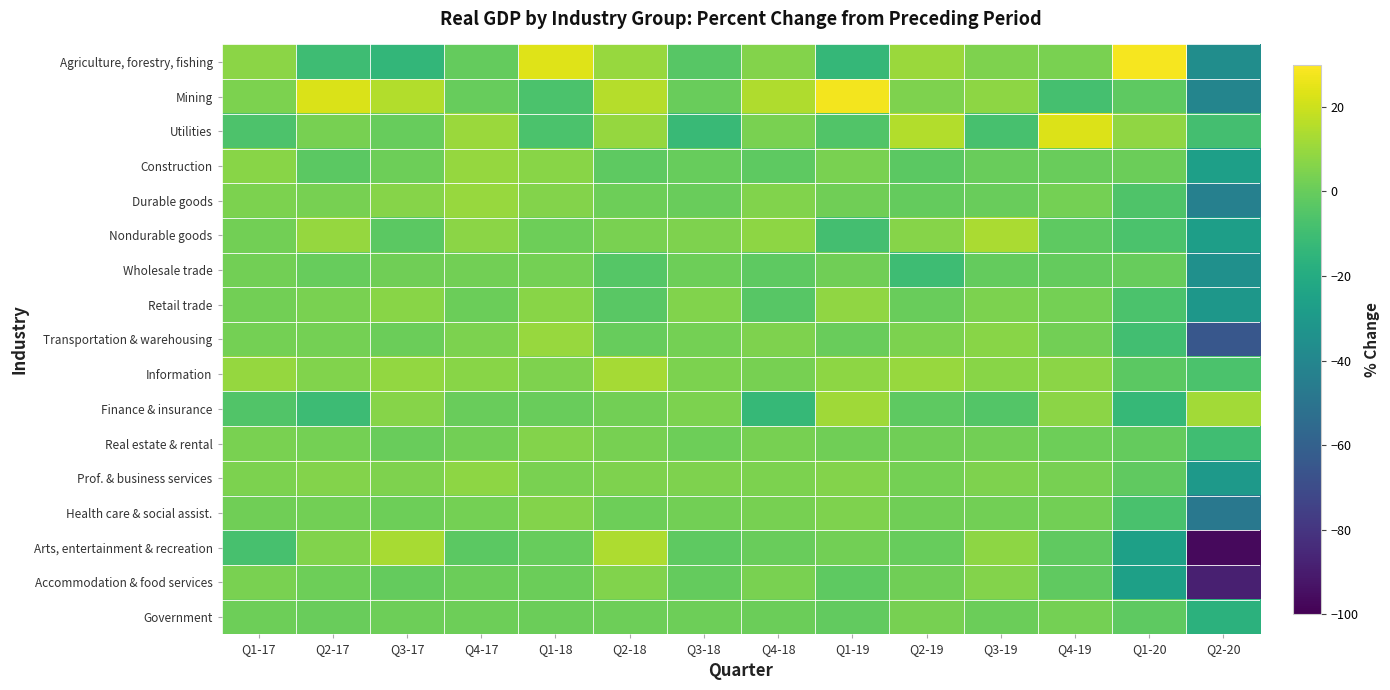

Reading left to right, transcribe all the data shown in this chart.

Agriculture, forestry, fishing: Q1-17=7.2	Q2-17=-10.2	Q3-17=-14.0	Q4-17=-0.9	Q1-18=23.4	Q2-18=9.7	Q3-18=-3.9	Q4-18=5.7	Q1-19=-13.6	Q2-19=10.2	Q3-19=4.7	Q4-19=3.6	Q1-20=28.4	Q2-20=-36.4
Mining: Q1-17=4.2	Q2-17=22.8	Q3-17=15.0	Q4-17=-0.1	Q1-18=-6.7	Q2-18=15.3	Q3-18=0.4	Q4-18=14.7	Q1-19=27.5	Q2-19=5.1	Q3-19=7.7	Q4-19=-8.2	Q1-20=-2.2	Q2-20=-40.7
Utilities: Q1-17=-6.1	Q2-17=3.4	Q3-17=-0.3	Q4-17=10.2	Q1-18=-6.9	Q2-18=9.5	Q3-18=-12.0	Q4-18=3.7	Q1-19=-5.1	Q2-19=15.0	Q3-19=-7.7	Q4-19=22.9	Q1-20=8.2	Q2-20=-8.6
Construction: Q1-17=6.8	Q2-17=-2.6	Q3-17=1.2	Q4-17=9.4	Q1-18=6.8	Q2-18=-2.3	Q3-18=0.0	Q4-18=-2.0	Q1-19=3.8	Q2-19=-2.6	Q3-19=0.4	Q4-19=0.3	Q1-20=0.6	Q2-20=-26.5
Durable goods: Q1-17=4.4	Q2-17=3.3	Q3-17=6.3	Q4-17=9.7	Q1-18=5.7	Q2-18=1.3	Q3-18=0.1	Q4-18=5.3	Q1-19=1.6	Q2-19=-0.5	Q3-19=0.1	Q4-19=2.6	Q1-20=-5.9	Q2-20=-43.3
Nondurable goods: Q1-17=2.4	Q2-17=9.4	Q3-17=-3.0	Q4-17=7.3	Q1-18=1.1	Q2-18=3.6	Q3-18=4.7	Q4-18=7.7	Q1-19=-8.9	Q2-19=6.2	Q3-19=13.5	Q4-19=-2.0	Q1-20=-7.0	Q2-20=-27.0
Wholesale trade: Q1-17=2.3	Q2-17=-0.3	Q3-17=1.9	Q4-17=2.1	Q1-18=3.0	Q2-18=-4.2	Q3-18=1.5	Q4-18=-2.0	Q1-19=2.0	Q2-19=-10.4	Q3-19=-0.5	Q4-19=-0.5	Q1-20=-0.2	Q2-20=-35.0
Retail trade: Q1-17=2.3	Q2-17=3.6	Q3-17=7.0	Q4-17=0.7	Q1-18=6.8	Q2-18=-3.4	Q3-18=5.3	Q4-18=-3.9	Q1-19=8.6	Q2-19=0.3	Q3-19=4.3	Q4-19=2.7	Q1-20=-7.0	Q2-20=-31.2
Transportation & warehousing: Q1-17=3.0	Q2-17=2.7	Q3-17=1.0	Q4-17=4.5	Q1-18=10.1	Q2-18=0.0	Q3-18=2.9	Q4-18=4.8	Q1-19=0.4	Q2-19=4.4	Q3-19=6.9	Q4-19=2.1	Q1-20=-9.6	Q2-20=-64.8
Information: Q1-17=9.4	Q2-17=5.2	Q3-17=8.8	Q4-17=7.0	Q1-18=4.7	Q2-18=12.7	Q3-18=4.2	Q4-18=3.4	Q1-19=8.0	Q2-19=9.8	Q3-19=7.1	Q4-19=7.3	Q1-20=-2.9	Q2-20=-6.8
Finance & insurance: Q1-17=-5.4	Q2-17=-11.1	Q3-17=6.4	Q4-17=0.2	Q1-18=0.3	Q2-18=2.3	Q3-18=4.3	Q4-18=-12.7	Q1-19=11.7	Q2-19=-2.0	Q3-19=-4.6	Q4-19=7.6	Q1-20=-12.9	Q2-20=11.9
Real estate & rental: Q1-17=3.9	Q2-17=2.9	Q3-17=0.3	Q4-17=2.5	Q1-18=5.8	Q2-18=3.1	Q3-18=1.2	Q4-18=3.1	Q1-19=1.7	Q2-19=1.9	Q3-19=2.2	Q4-19=1.1	Q1-20=-0.6	Q2-20=-10.0
Prof. & business services: Q1-17=4.2	Q2-17=5.8	Q3-17=4.9	Q4-17=7.7	Q1-18=3.7	Q2-18=4.8	Q3-18=4.8	Q4-18=4.5	Q1-19=5.7	Q2-19=2.7	Q3-19=5.1	Q4-19=3.1	Q1-20=-1.9	Q2-20=-29.9
Health care & social assist.: Q1-17=2.0	Q2-17=2.2	Q3-17=1.1	Q4-17=2.7	Q1-18=6.0	Q2-18=1.1	Q3-18=2.2	Q4-18=3.2	Q1-19=4.9	Q2-19=1.8	Q3-19=2.1	Q4-19=2.2	Q1-20=-7.3	Q2-20=-48.1
Arts, entertainment & recreation: Q1-17=-8.0	Q2-17=5.4	Q3-17=13.0	Q4-17=-2.7	Q1-18=-0.2	Q2-18=14.2	Q3-18=-2.2	Q4-18=0.4	Q1-19=2.4	Q2-19=-0.3	Q3-19=7.9	Q4-19=-1.5	Q1-20=-26.2	Q2-20=-96.9
Accommodation & food services: Q1-17=3.8	Q2-17=1.1	Q3-17=-0.6	Q4-17=1.0	Q1-18=0.9	Q2-18=5.4	Q3-18=-0.7	Q4-18=3.9	Q1-19=-2.4	Q2-19=1.6	Q3-19=6.1	Q4-19=-1.8	Q1-20=-26.3	Q2-20=-88.4
Government: Q1-17=1.3	Q2-17=0.2	Q3-17=1.2	Q4-17=1.2	Q1-18=0.7	Q2-18=1.4	Q3-18=1.2	Q4-18=0.6	Q1-19=-1.0	Q2-19=3.1	Q3-19=0.9	Q4-19=2.6	Q1-20=-2.5	Q2-20=-16.6